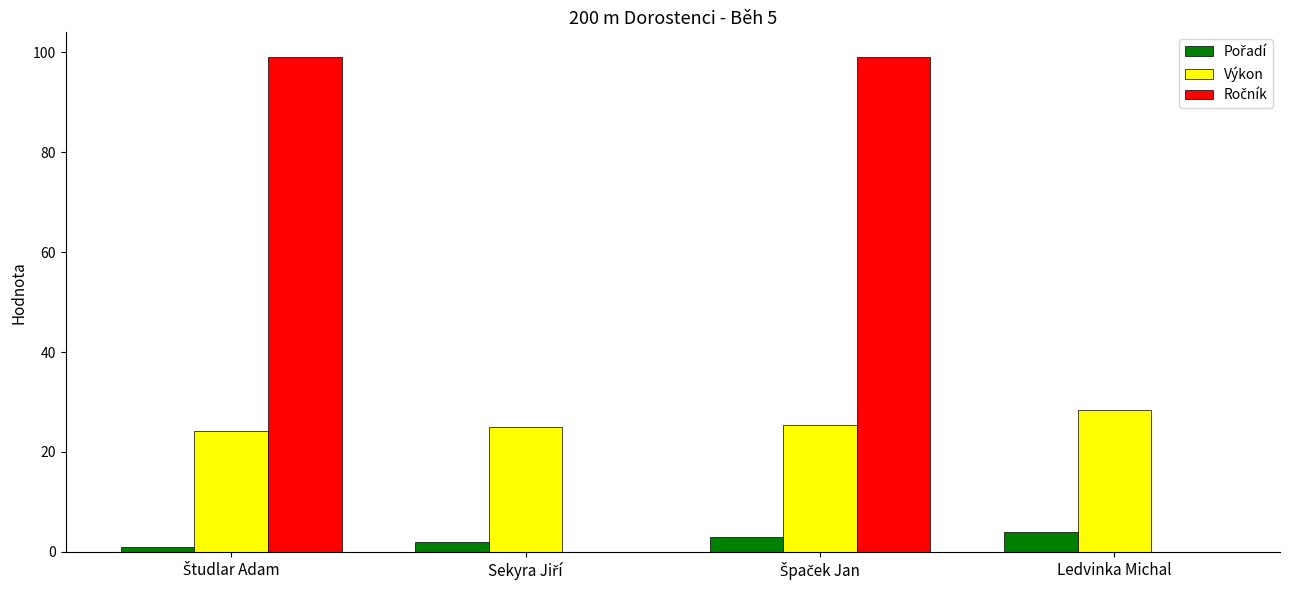

What is the maximum value shown in the chart?

99.0